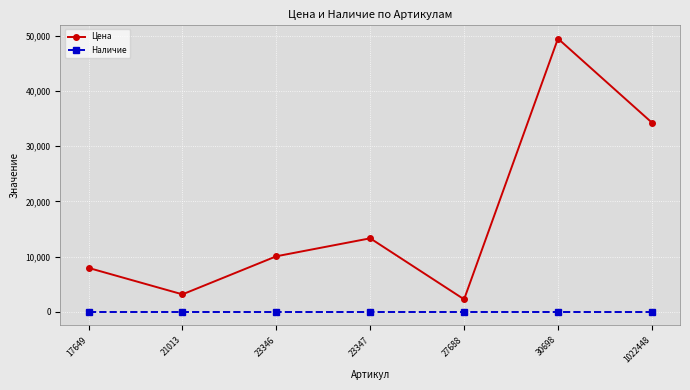

How many interior local valleys does the Цена series have?

2